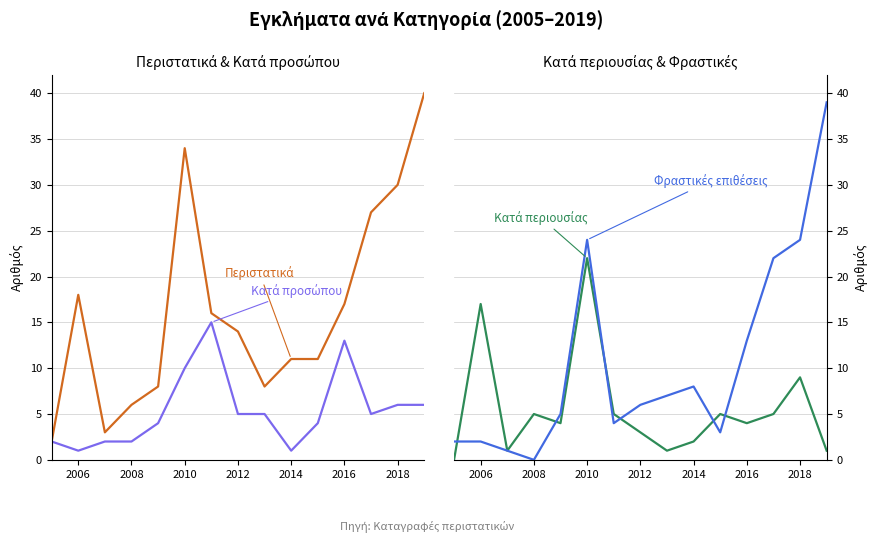

Between 2014 and 2010, which is larger?

2010